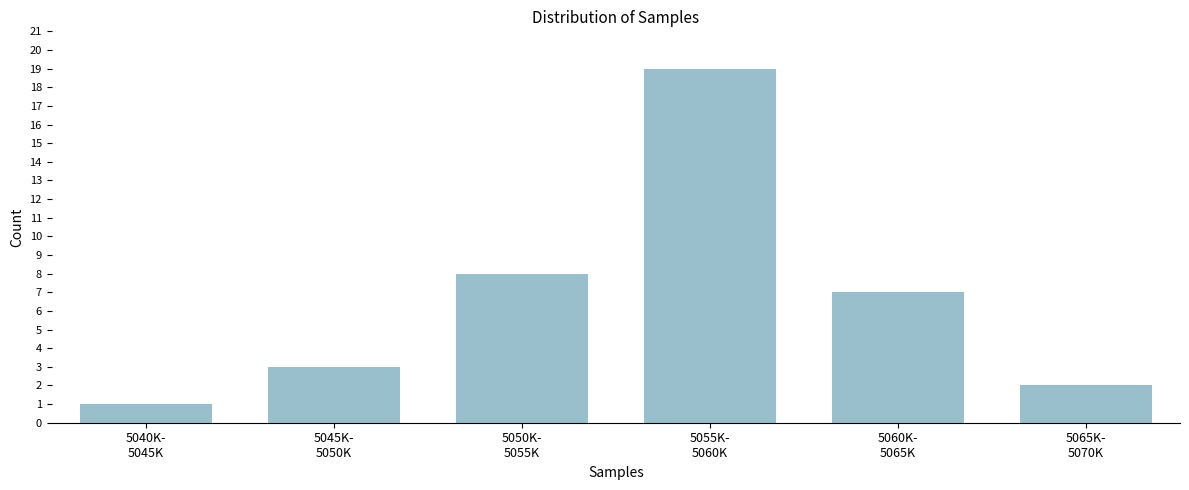

Reading right to left, what are all the values shown in this chart?

2	7	19	8	3	1